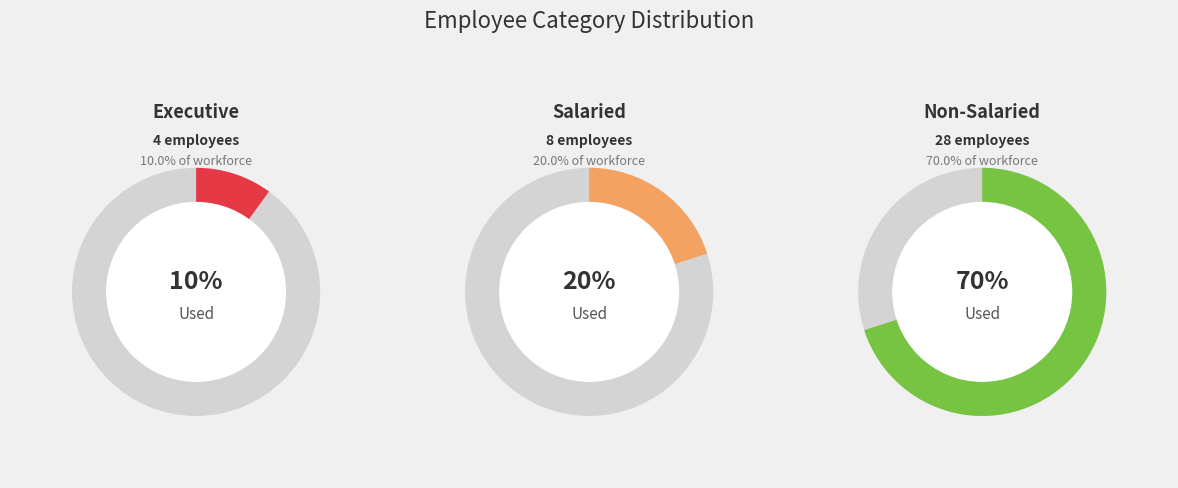

Which category has the smallest portion of the pie?

Executive